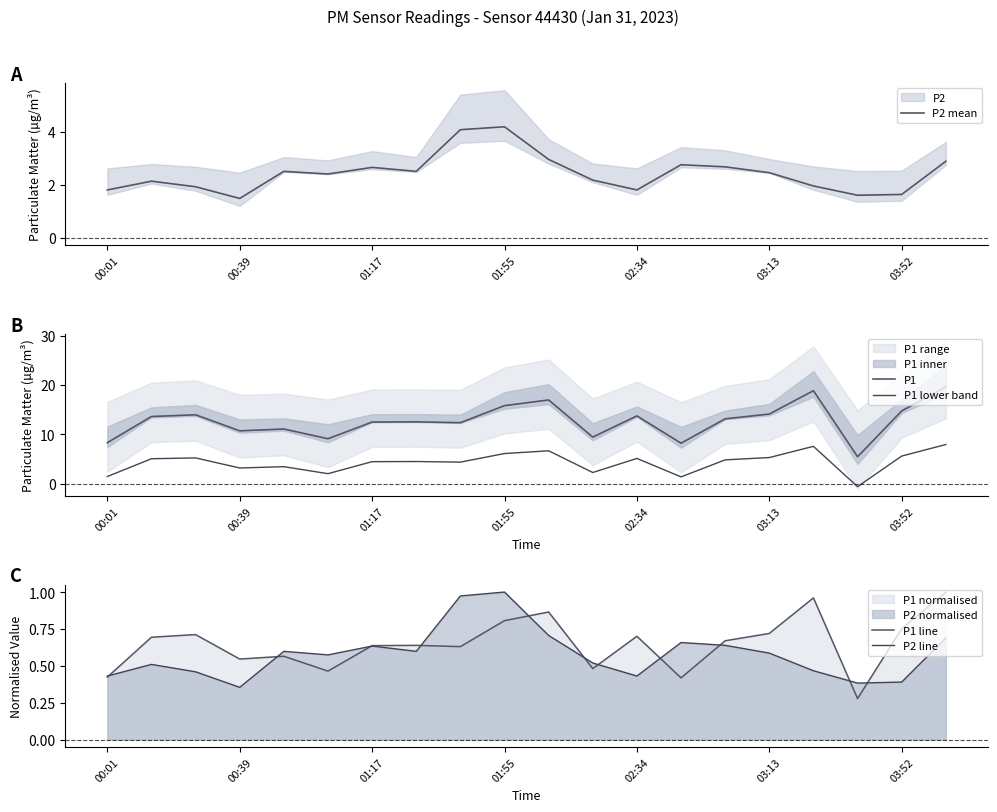

What is the minimum value for P2 mean?

1.5